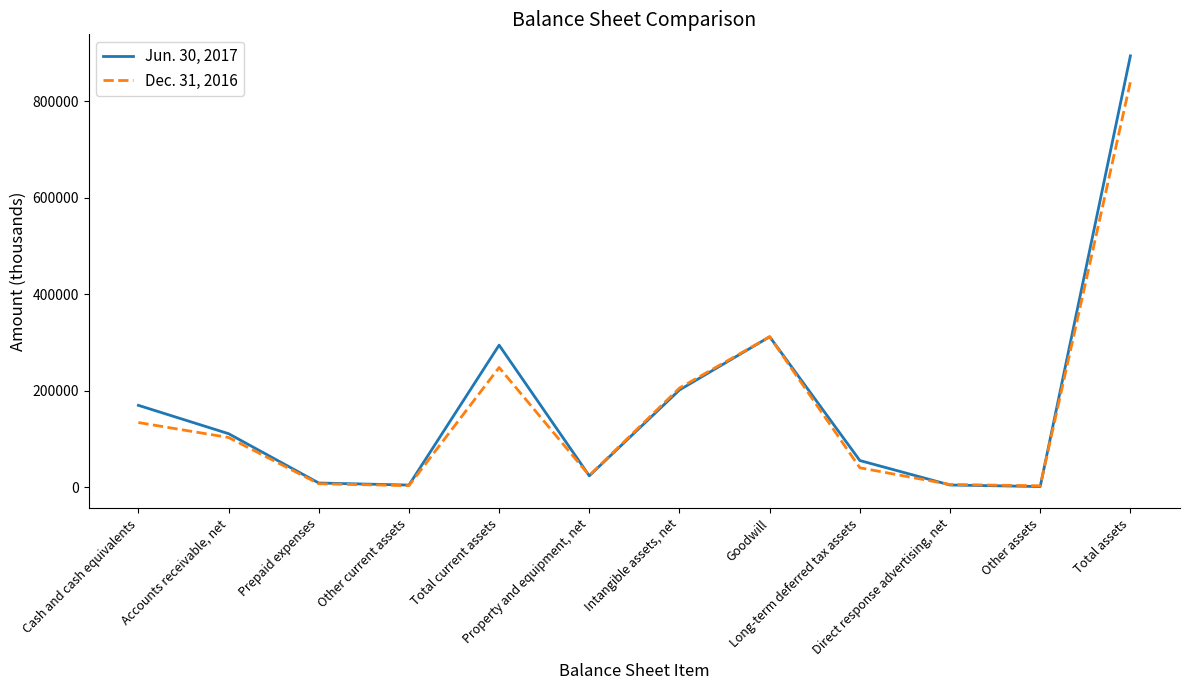

Which category has the highest value in the Dec. 31, 2016 series?

Total assets